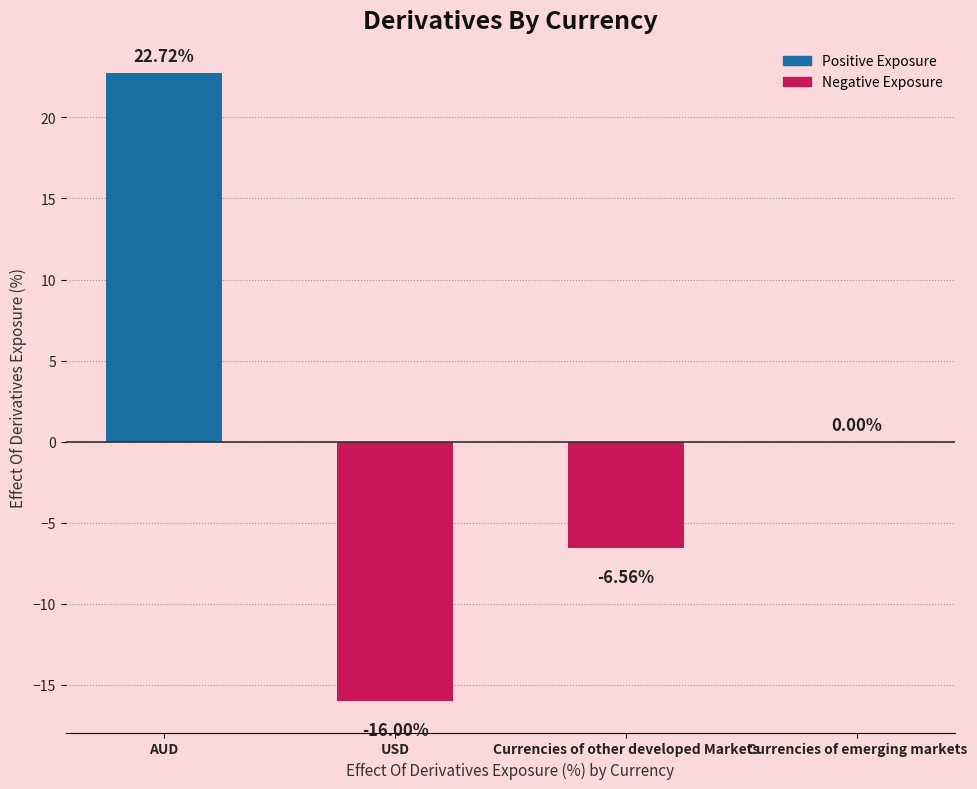

Are the bars grouped side by side (vs. stacked)?

No